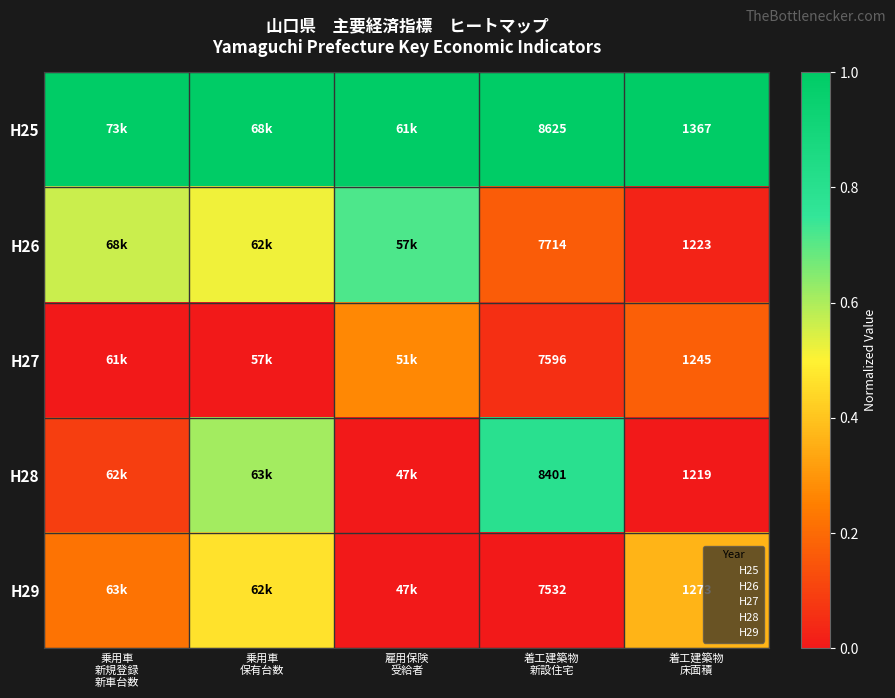

Is it true that H27 equals 0.0 at 着工建築物 新設住宅?

False